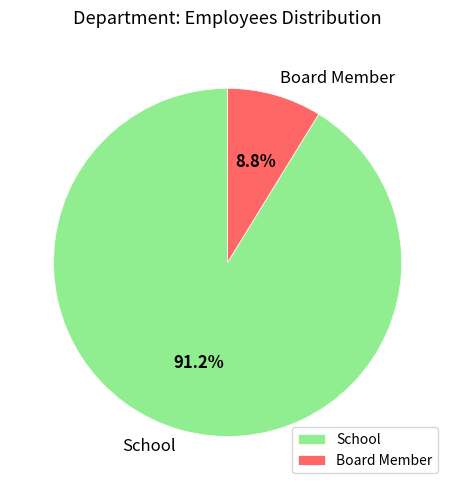

To the nearest percent, what is the difference between the School and Board Member slice percentages?

82%